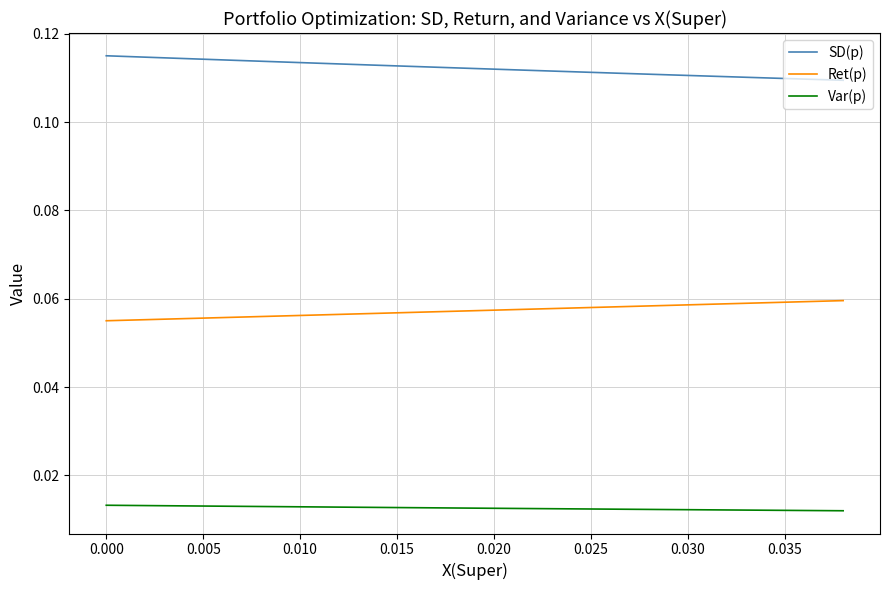

True or false: Ret(p) and Var(p) intersect in this chart.

False